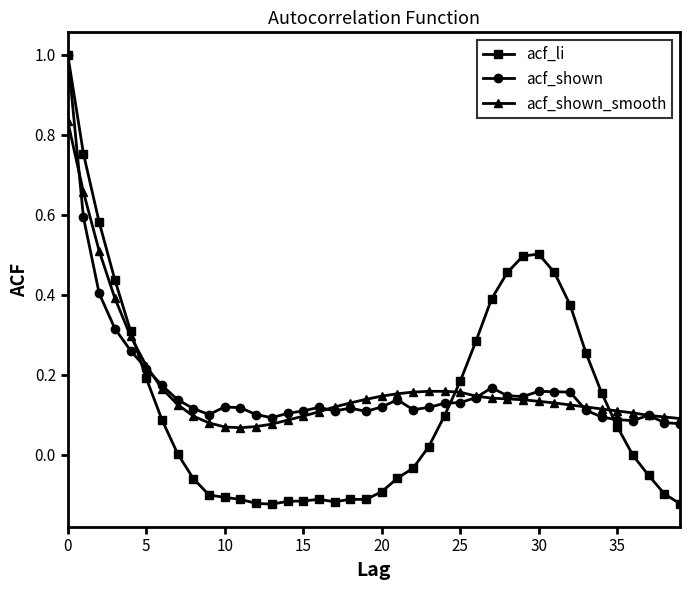

Which series has the widest spread of values?

acf_li